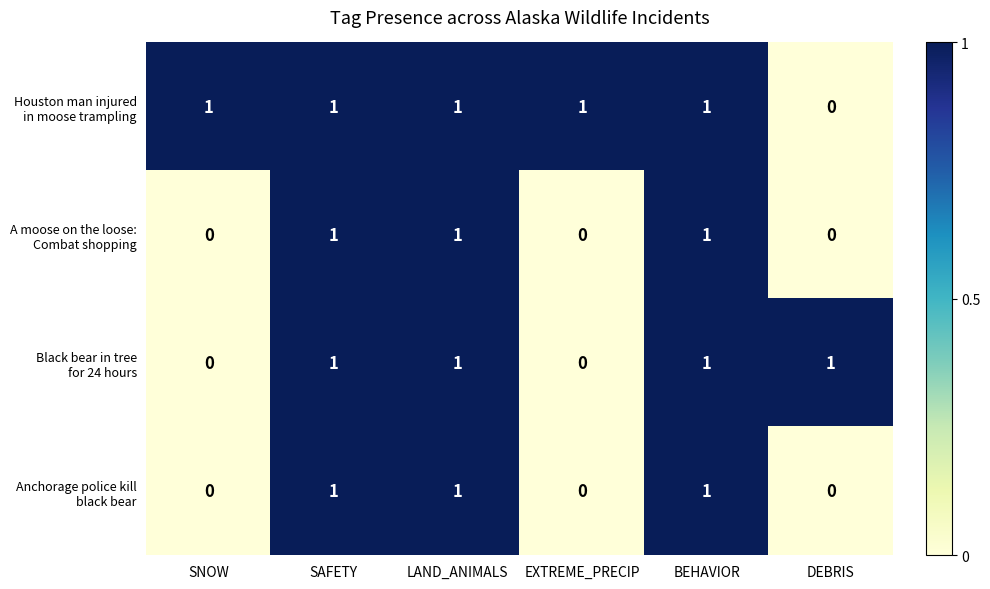

At how many categories does at least one series exceed 0?

6